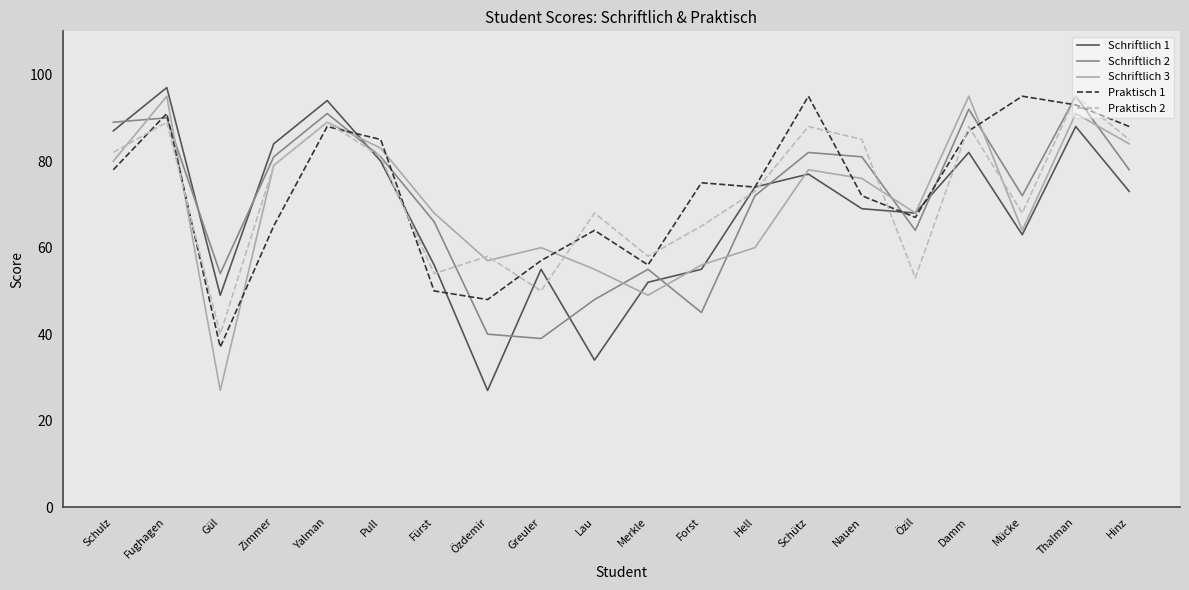

What is the maximum value for Schriftlich 3?

95